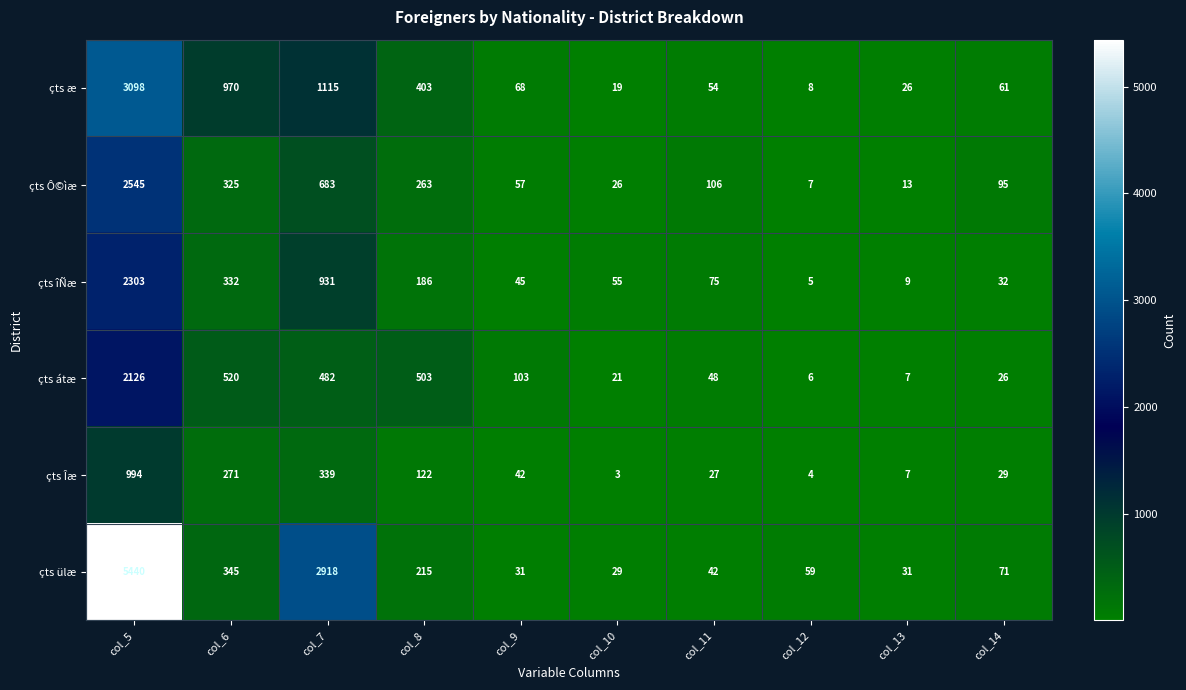

List the labels in order of çts æ value, largest first.

col_5, col_7, col_6, col_8, col_9, col_14, col_11, col_13, col_10, col_12